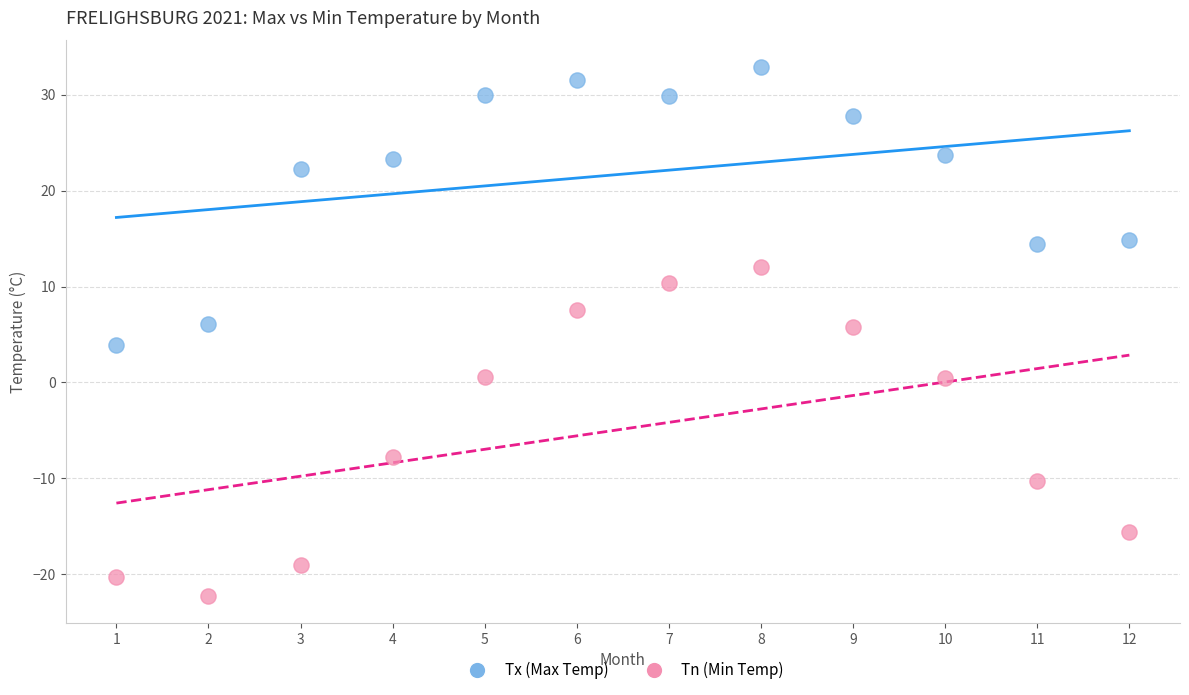

What are all the series names shown in the legend?

Tx (Max Temp), Tn (Min Temp)